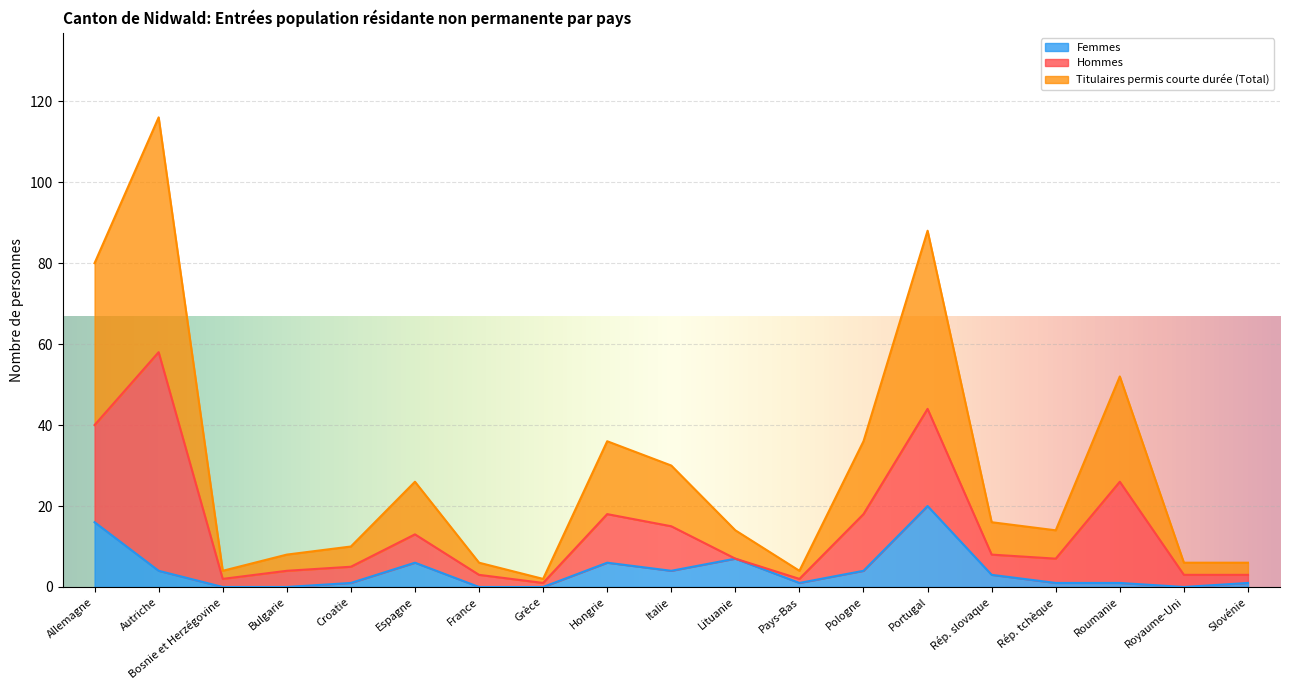

In Titulaires permis courte durée (Total), how many points are higher than both neighbors (excluding endpoints)?

5